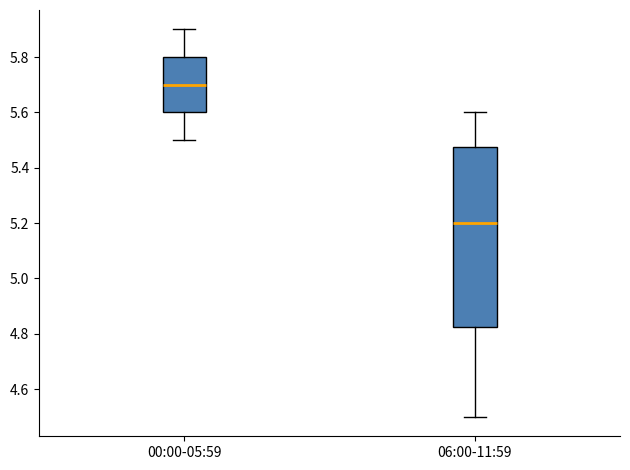

Where does the median line of the box for 00:00-05:59 sit on the y-axis? The values are not printed on the chart, so give them approximately, as read against the axis.

5.70